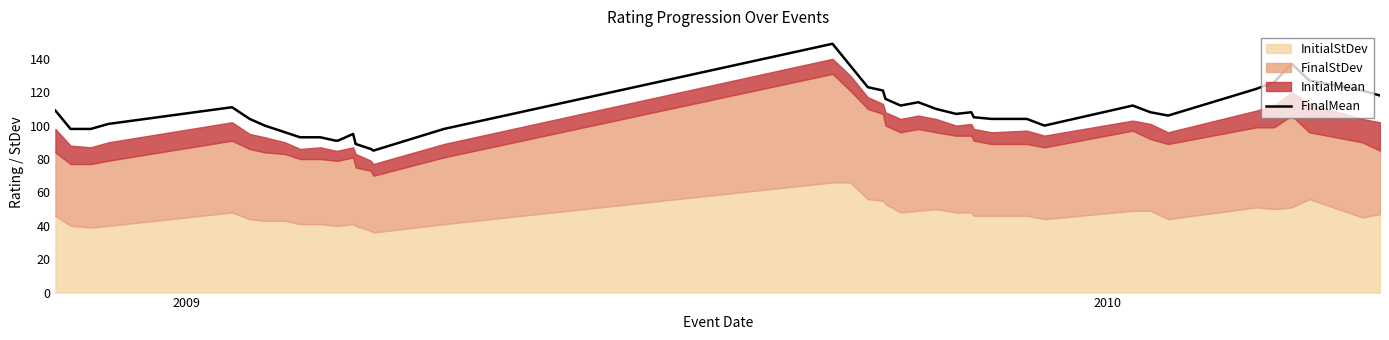

What is the value of the 29th point from the left?

104